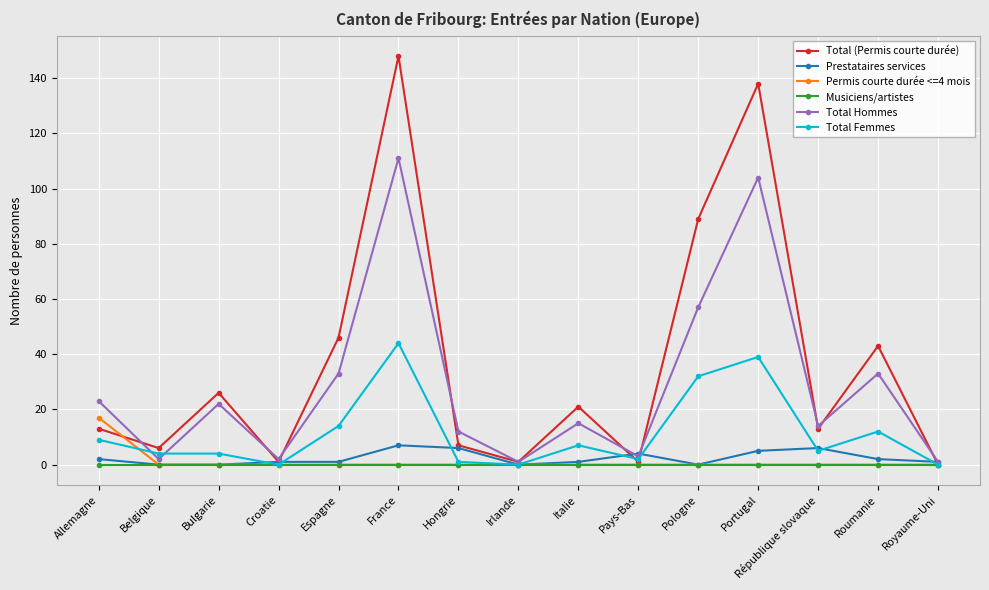

Which series changed the most between Bulgarie and Pays-Bas?

Total (Permis courte durée)